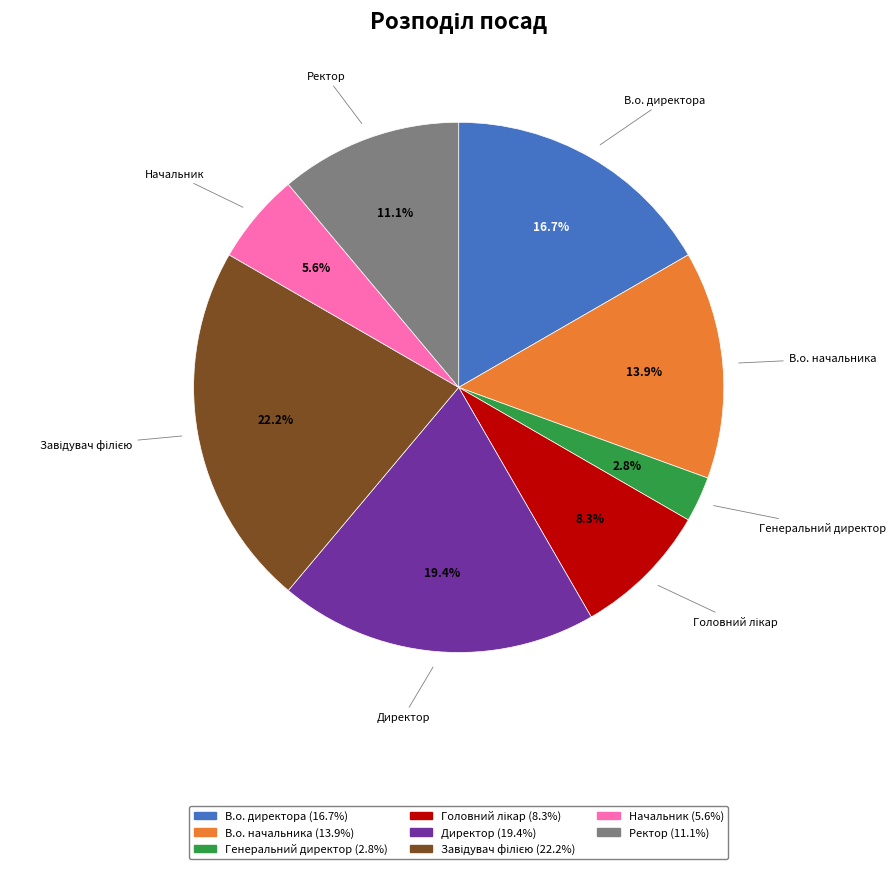

Does any single category account for the majority?

No